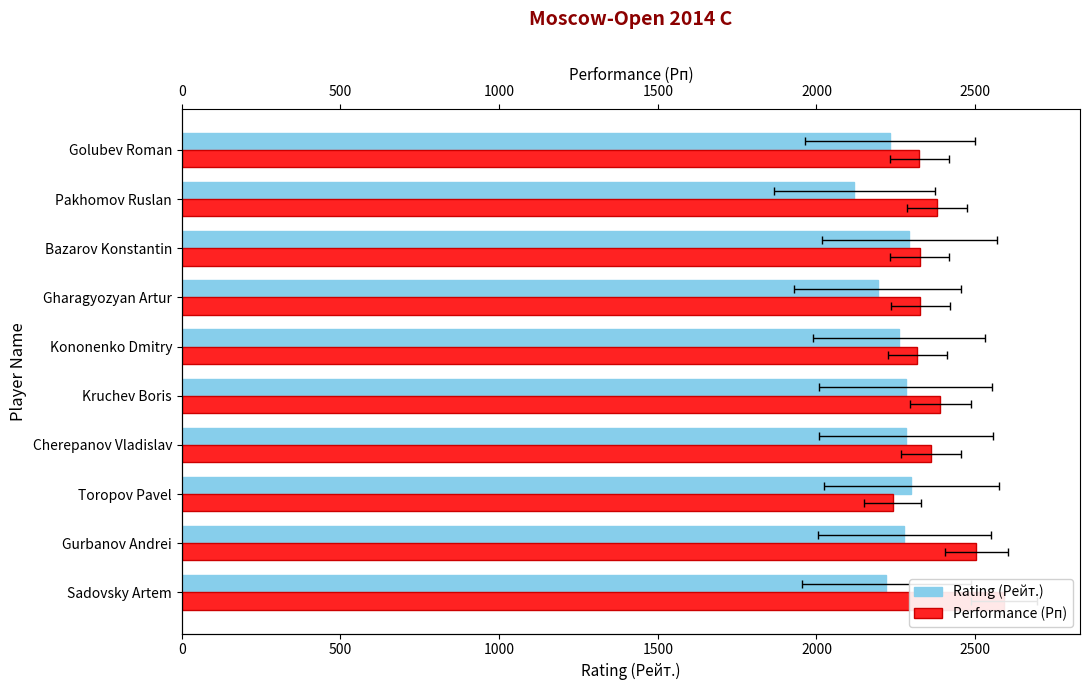

How many bars are there in total?

20